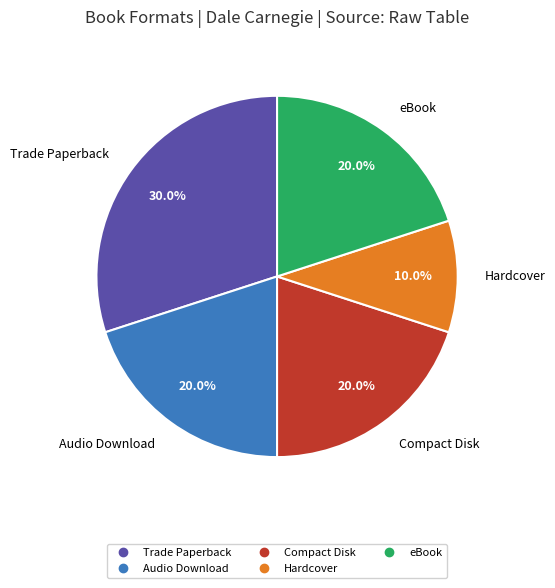

Does any single category account for the majority?

No